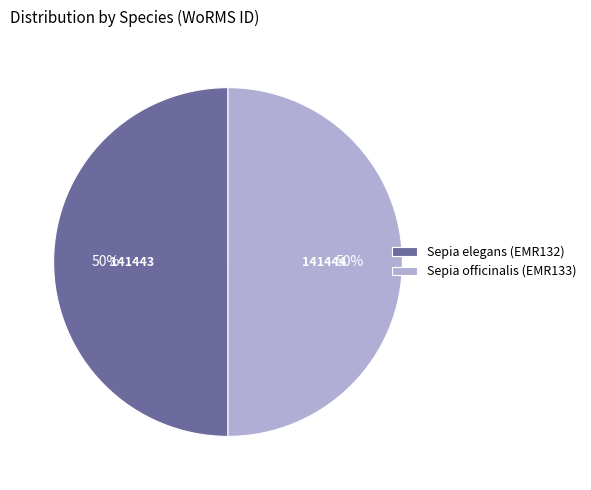

Do Sepia elegans (EMR132) and Sepia officinalis (EMR133) together represent more than half of the pie?

Yes